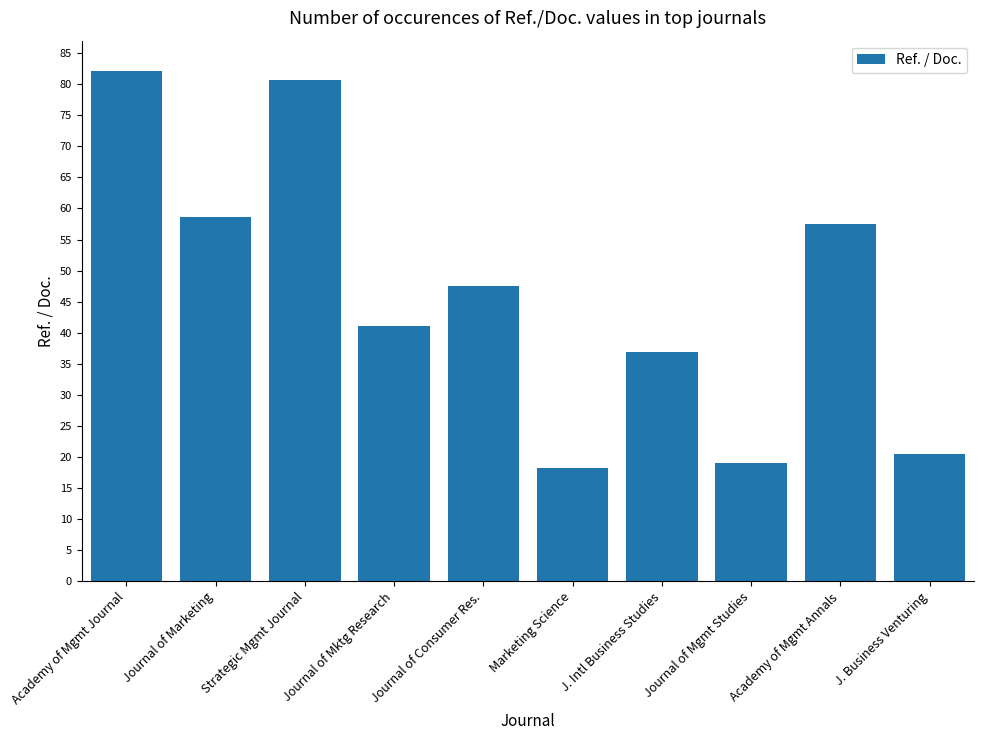

What is the value of the 6th bar from the left?

18.2